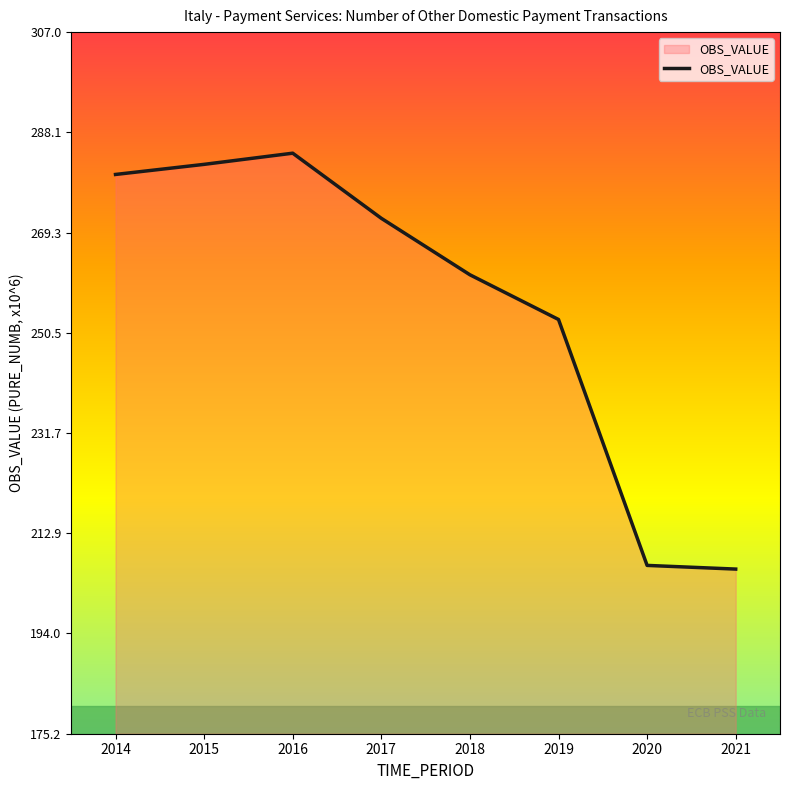

How many categories are shown in the chart?

8